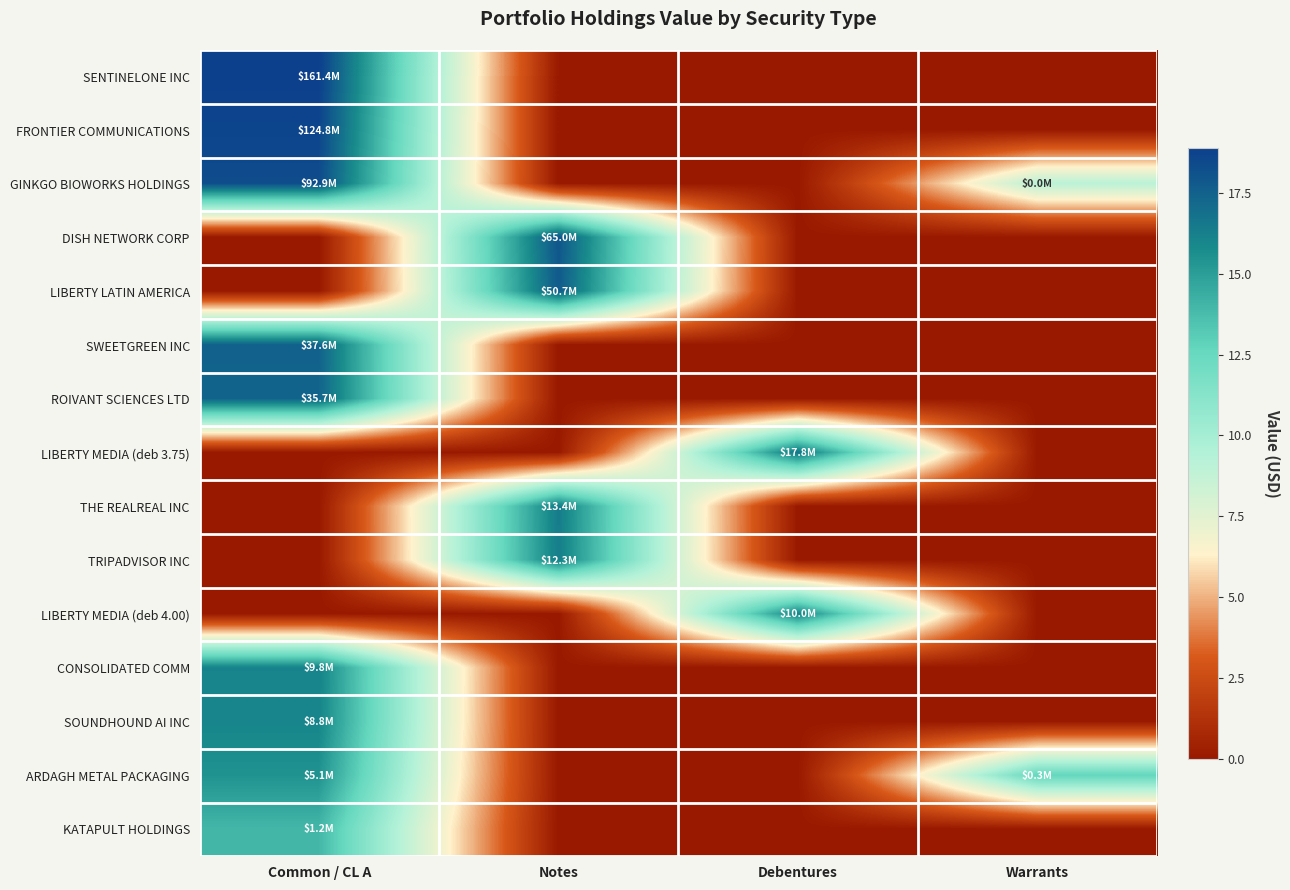

At which category is the sum across all series the highest?

Common / CL A